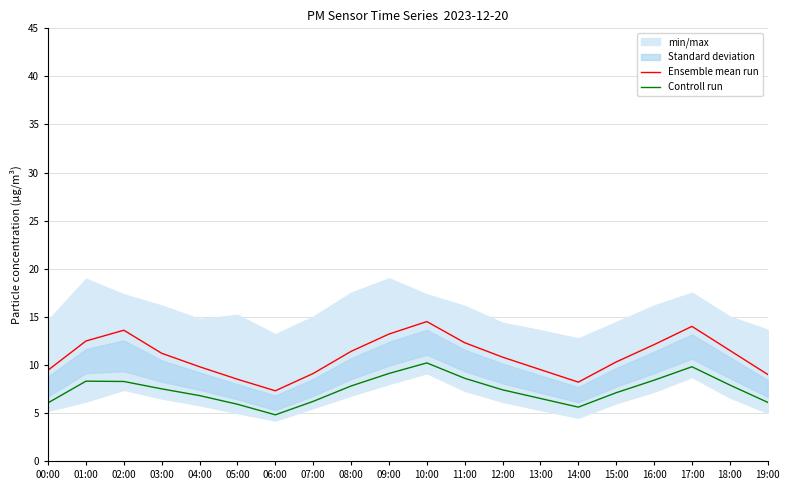

True or false: Ensemble mean run and Controll run intersect in this chart.

False